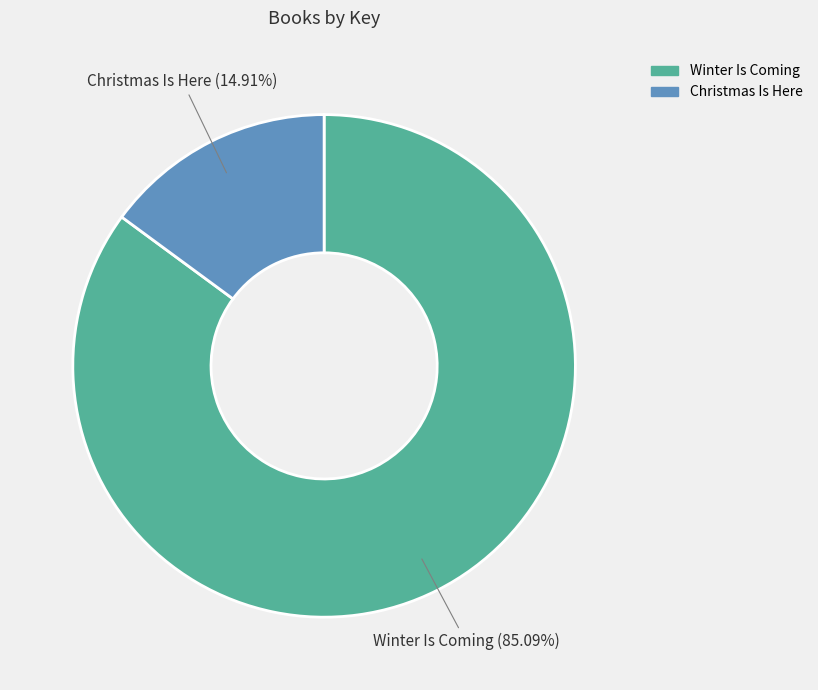

Is it true that Christmas Is Here is 28% of the pie?

False